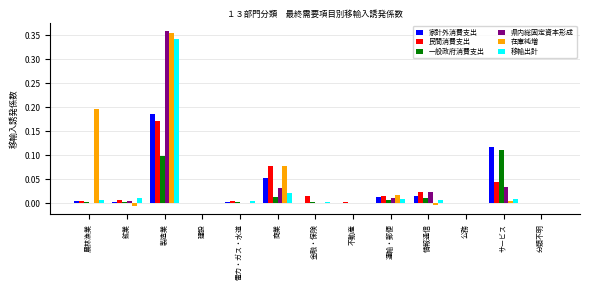

Which category has the highest value across all series?

製造業